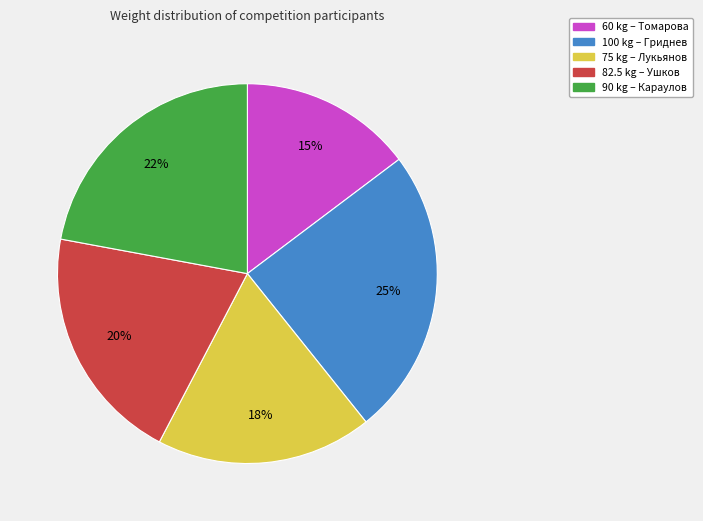

To the nearest percent, what is the average slice percentage?

20%